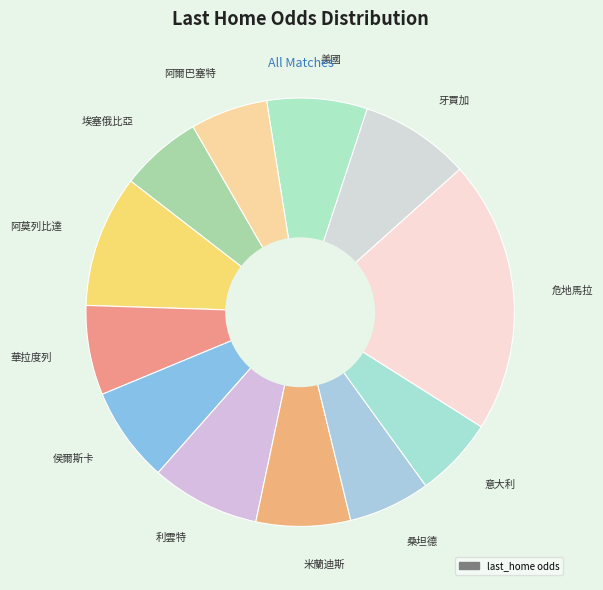

What is the ratio of the value at 華拉度列 to the value at 阿莫列比達?

0.7